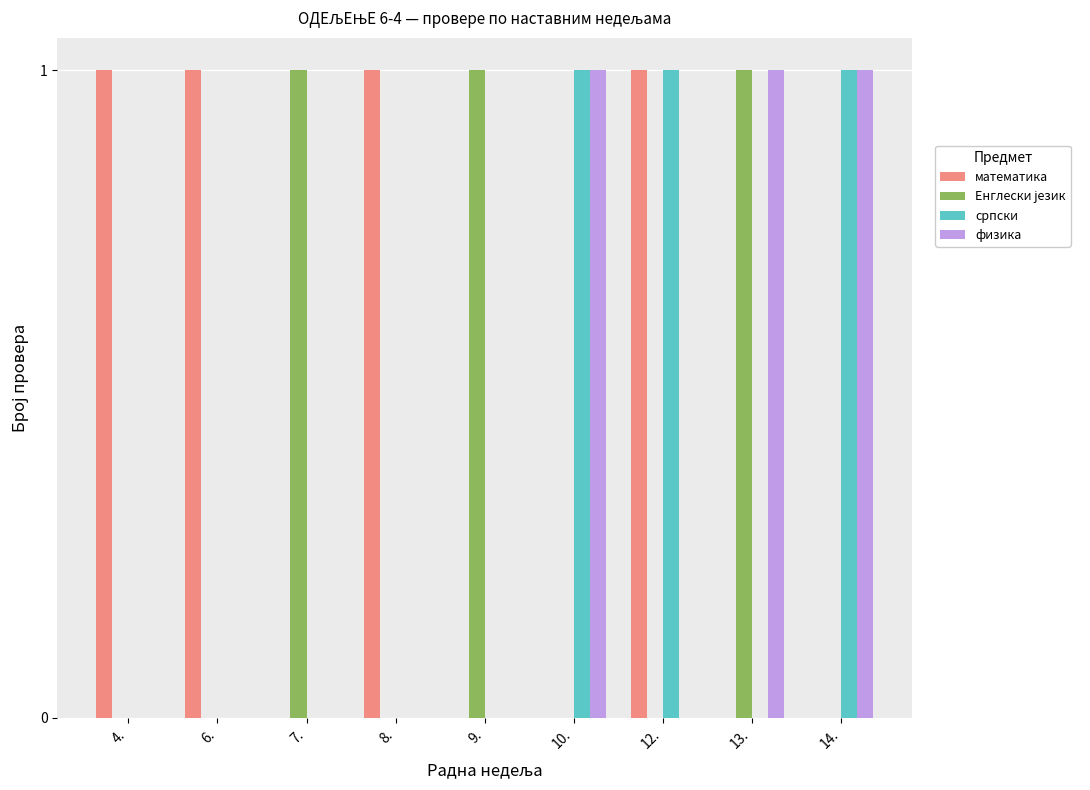

Which series has the largest total across all categories?

математика